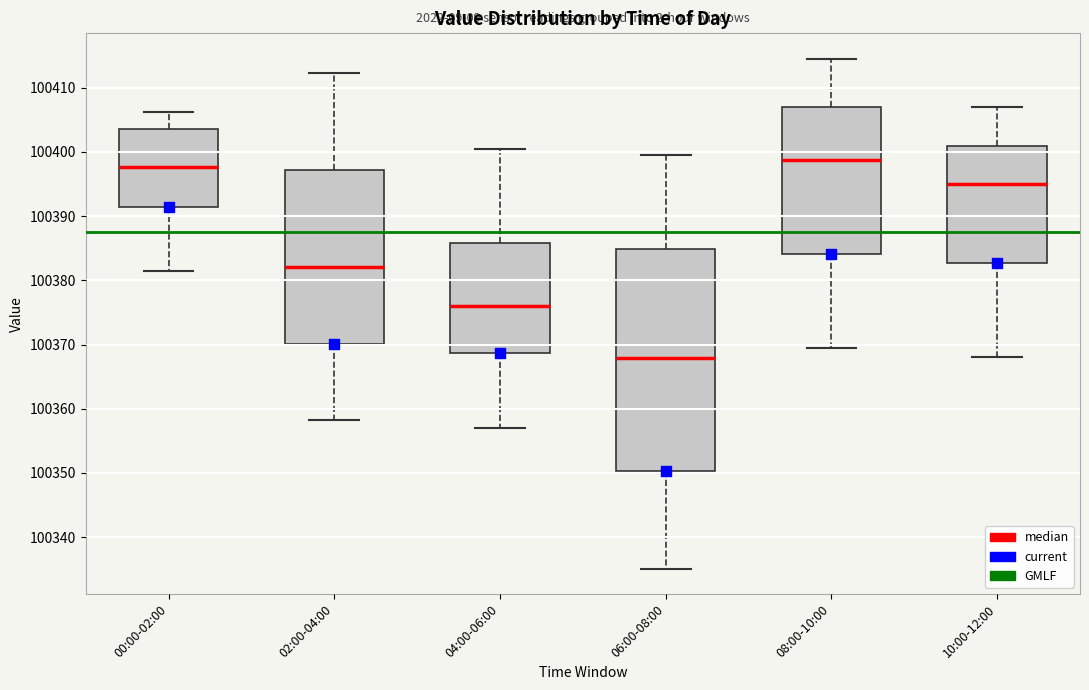

Which box is the tallest, from its lower edge to its upper edge?

06:00-08:00